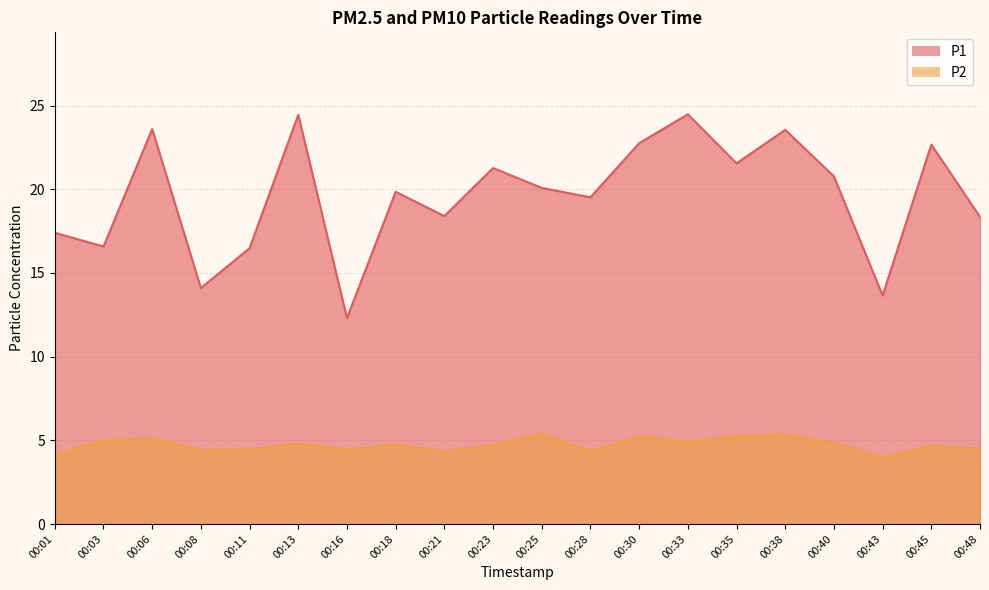

True or false: P1 and P2 cross at least once.

False